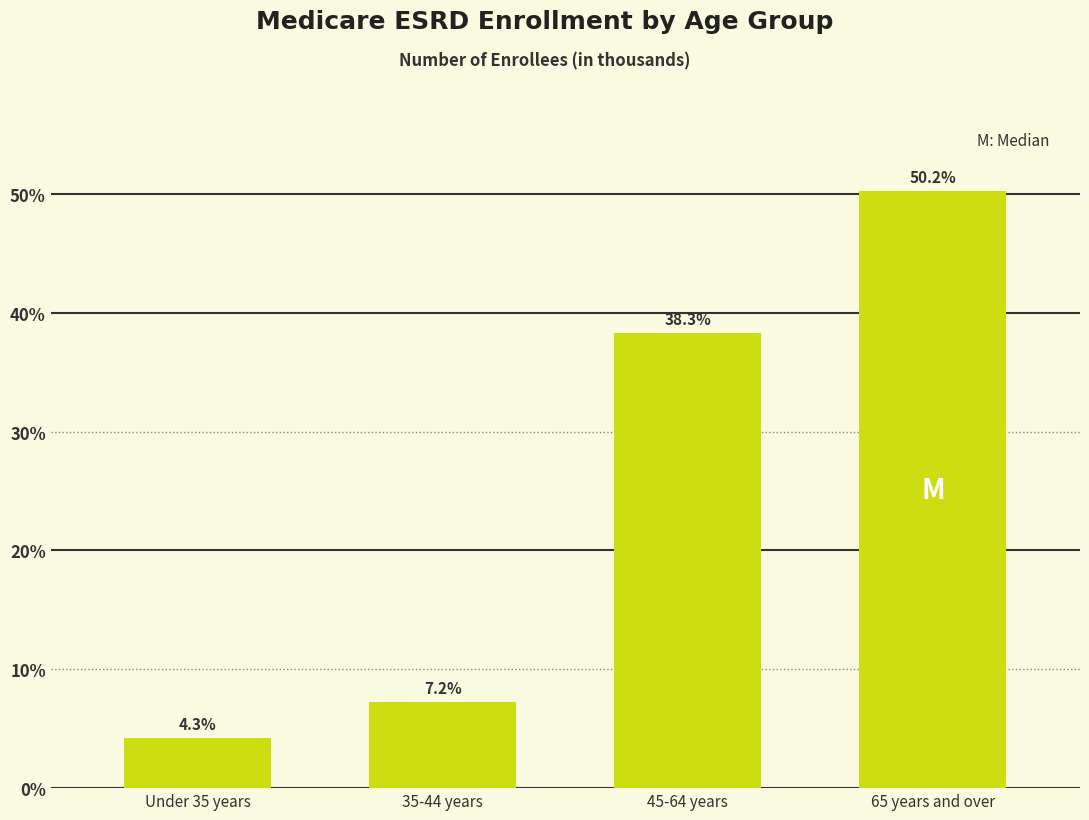

Reading left to right, what are all the values shown in this chart?

4.3	7.2	38.3	50.2